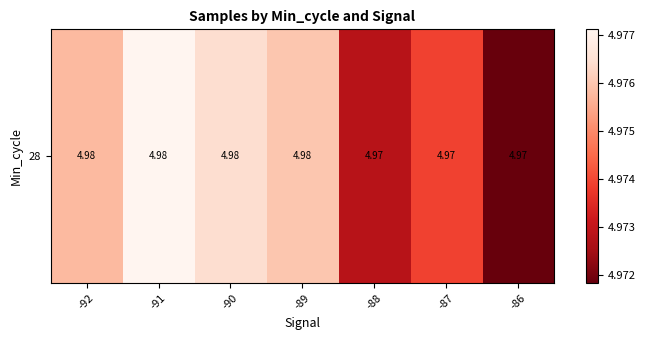

What is the sum of all values?

34.8